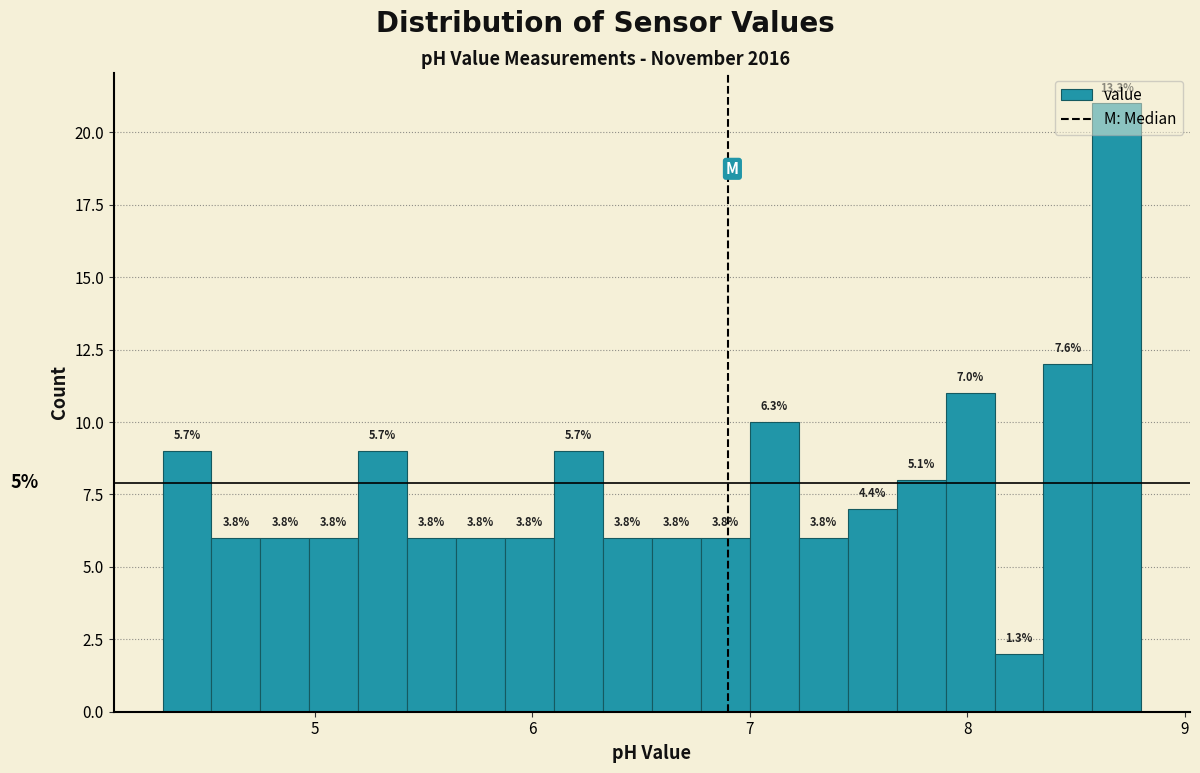

Read against the x-axis, roughly where is the centre of the tallest bar?

8.7